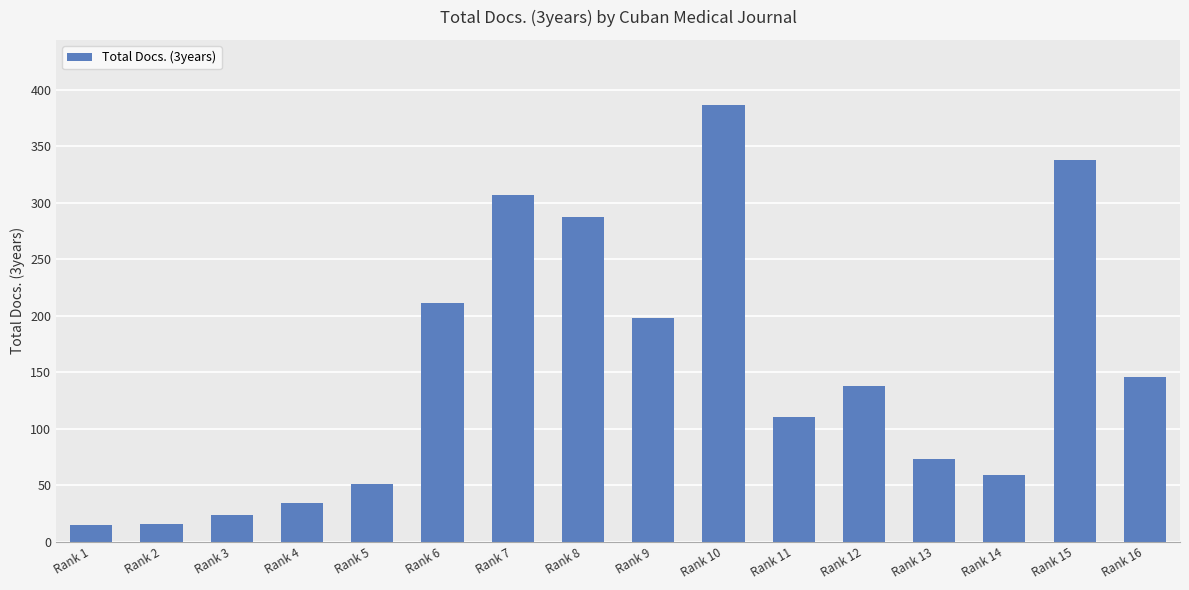

How many bars are there in total?

16